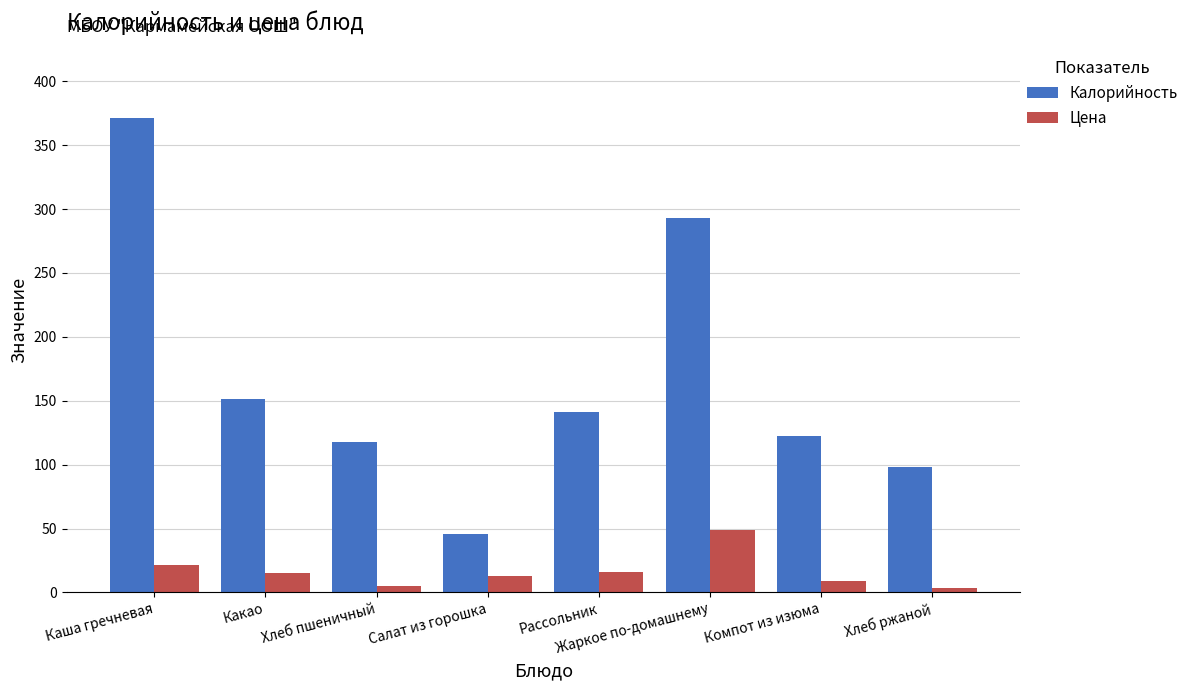

What is the spread (max minus min) of values at Какао?

136.0